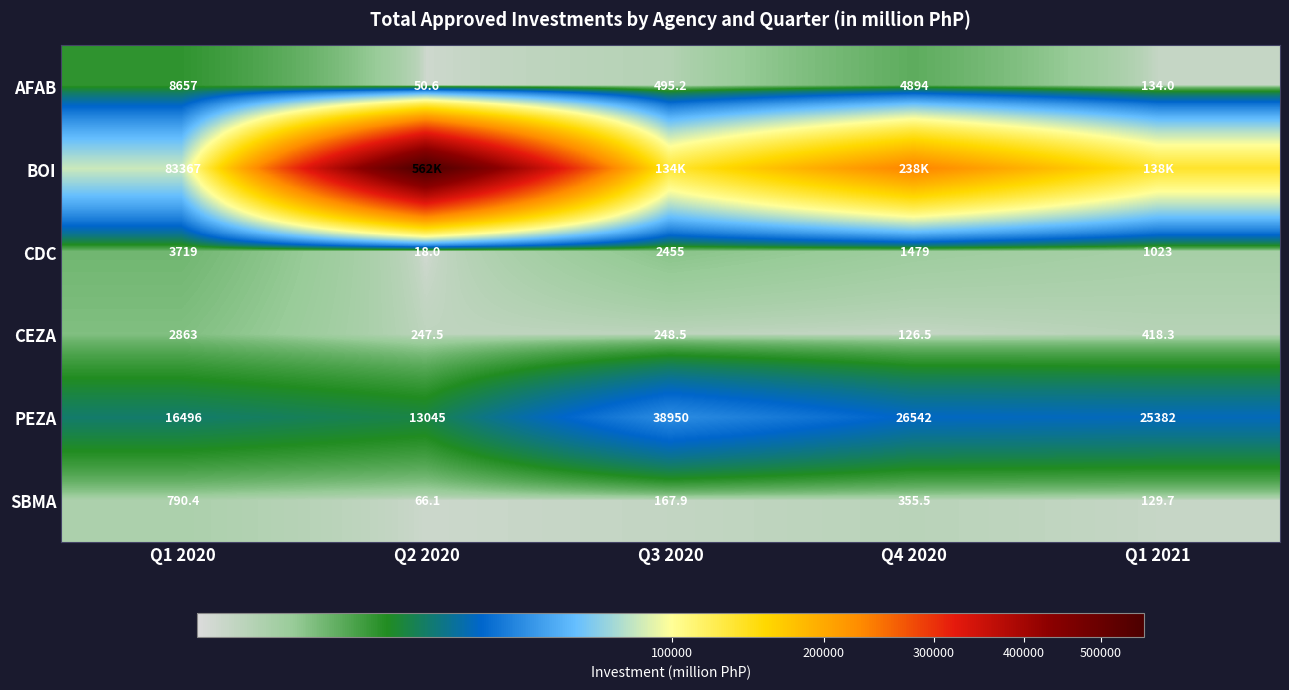

Is the value of PEZA at Q3 2020 greater than the value of AFAB at Q3 2020?

Yes